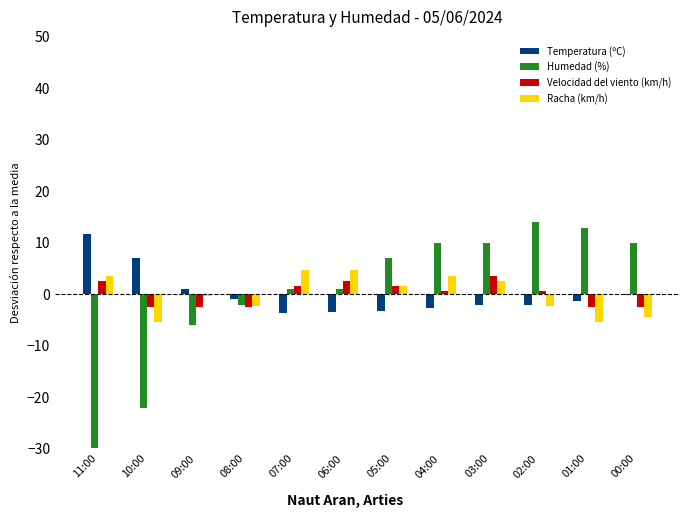

Is it true that Racha (km/h) equals 0.9 at 11:00?

False